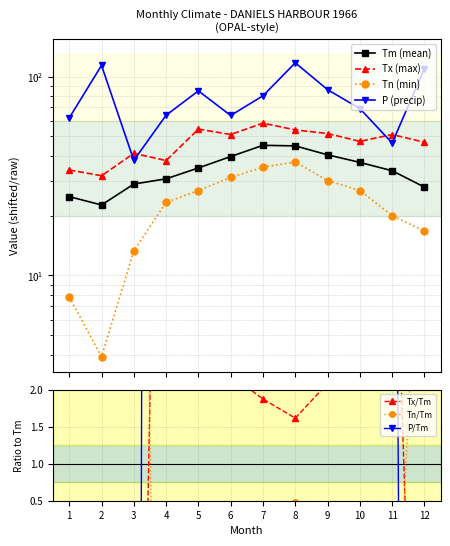

What is the spread (max minus min) of values at 5?

58.0